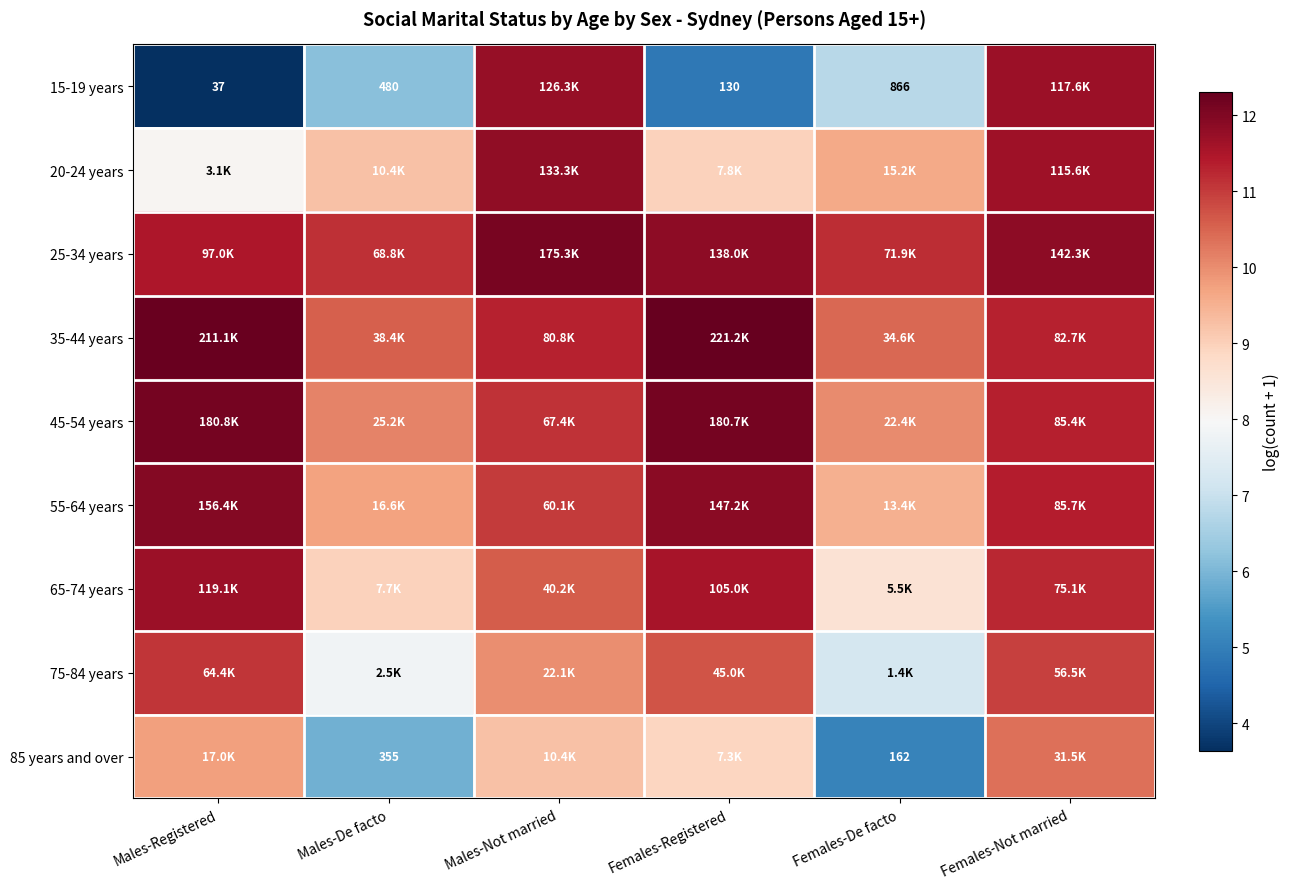

List the series in order of their peak value, highest first.

35-44 years, 45-54 years, 25-34 years, 55-64 years, 20-24 years, 15-19 years, 65-74 years, 75-84 years, 85 years and over